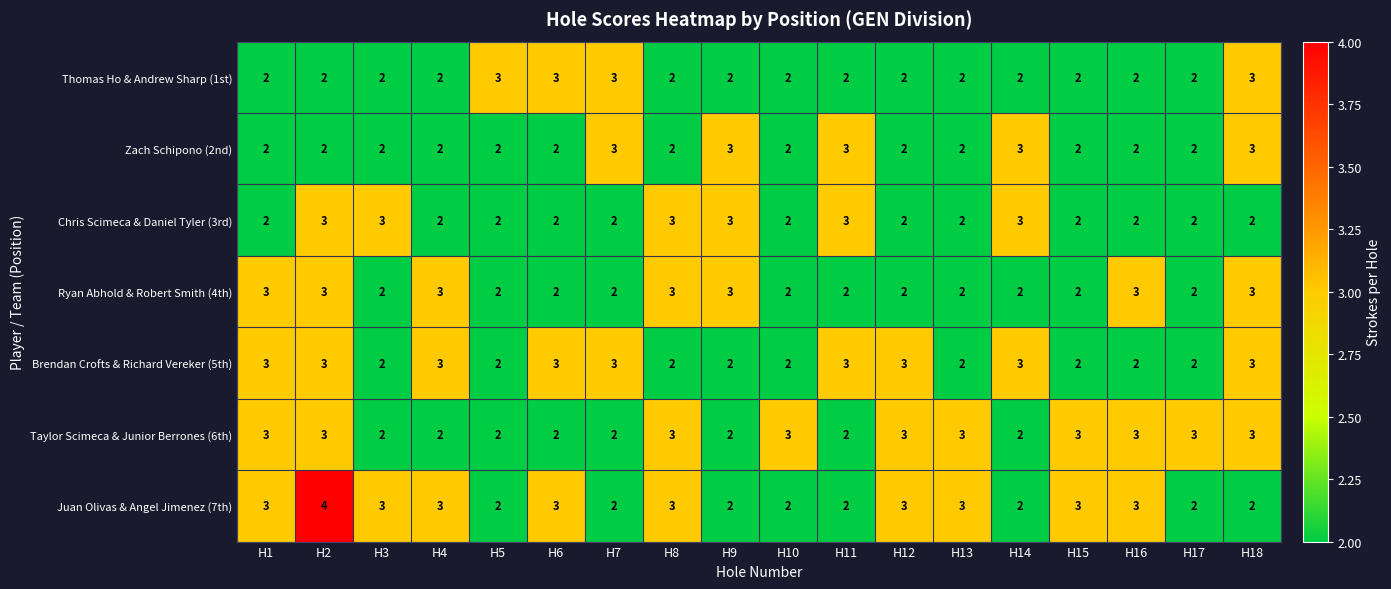

True or false: Taylor Scimeca & Junior Berrones (6th) has a value of 2 at H6.

True